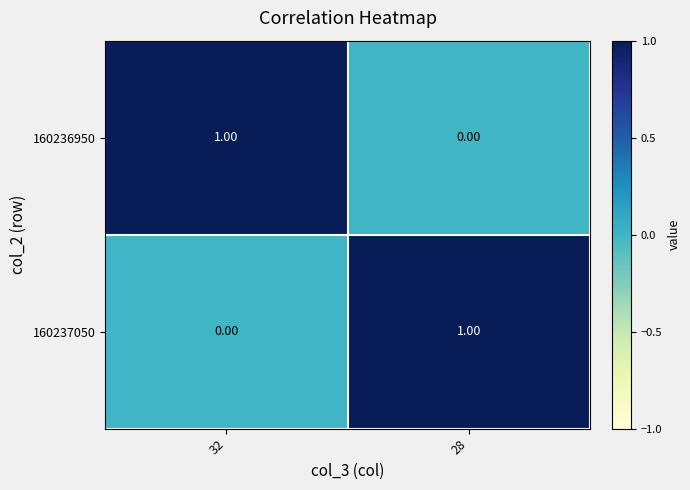

Is the value of 160237050 at 32 greater than the value of 160236950 at 32?

No